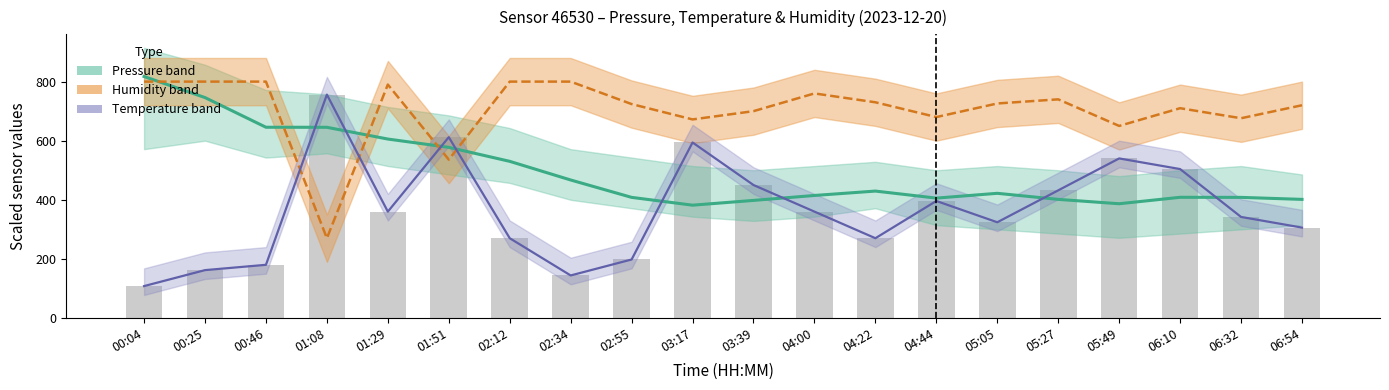

Which has a higher value, 06:32 or 01:29?

01:29